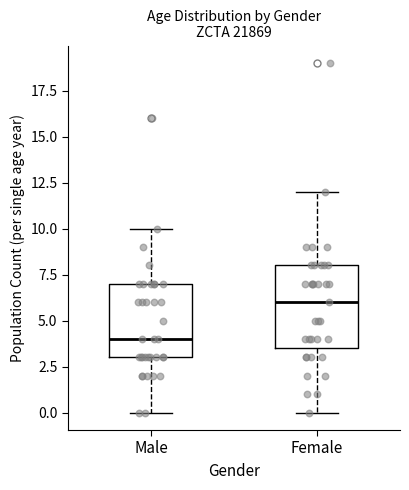

Where does the median line of the box for Male sit on the y-axis? The values are not printed on the chart, so give them approximately, as read against the axis.

4.0